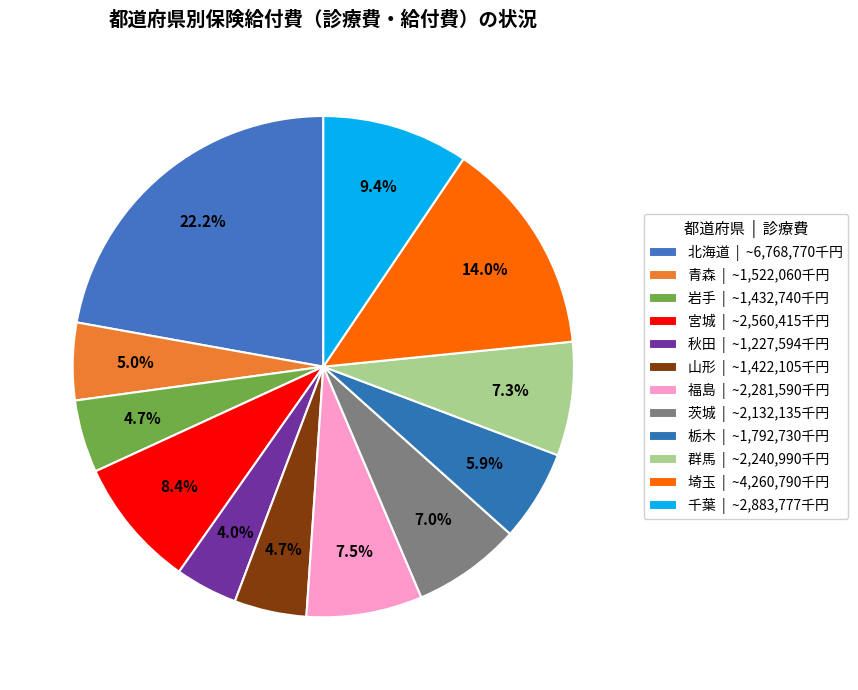

How many slices are in this pie chart?

12